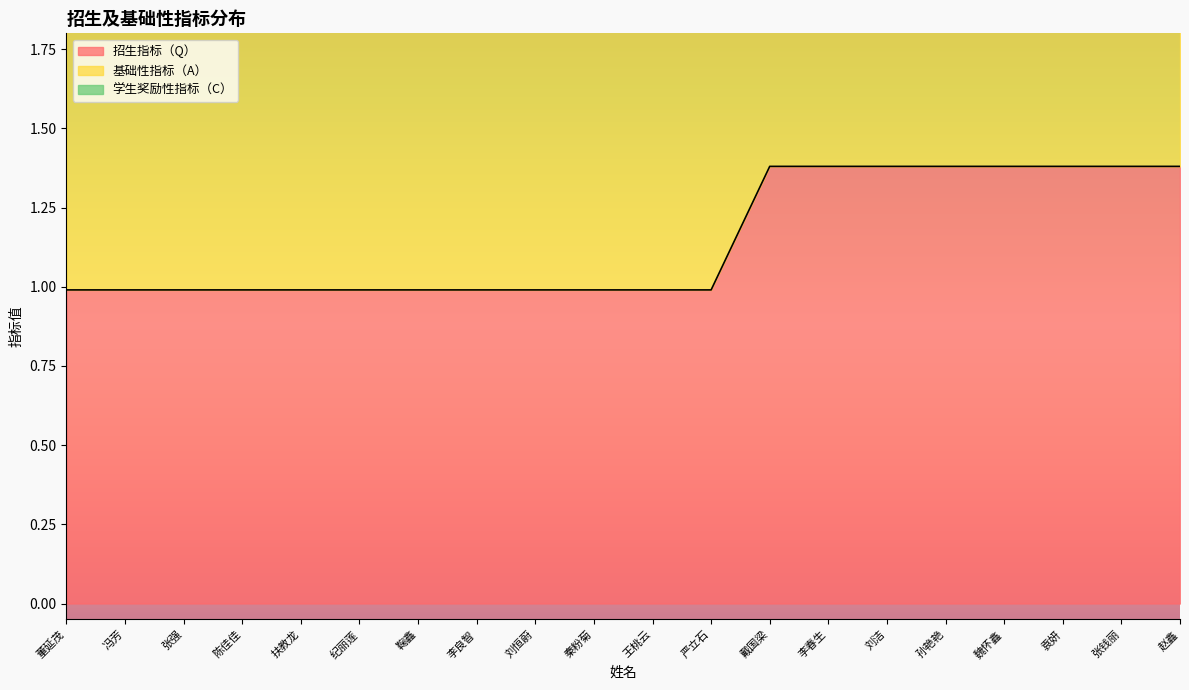

Reading left to right, list all the values displayed in this chart.

招生指标（Q）: 1.0	1.0	1.0	1.0	1.0	1.0	1.0	1.0	1.0	1.0	1.0	1.0	1.4	1.4	1.4	1.4	1.4	1.4	1.4	1.4
基础性指标（A）: 2.0	2.0	2.0	2.0	2.0	2.0	2.0	2.0	2.0	2.0	2.0	2.0	2.8	2.8	2.8	2.8	2.8	2.8	2.8	2.8